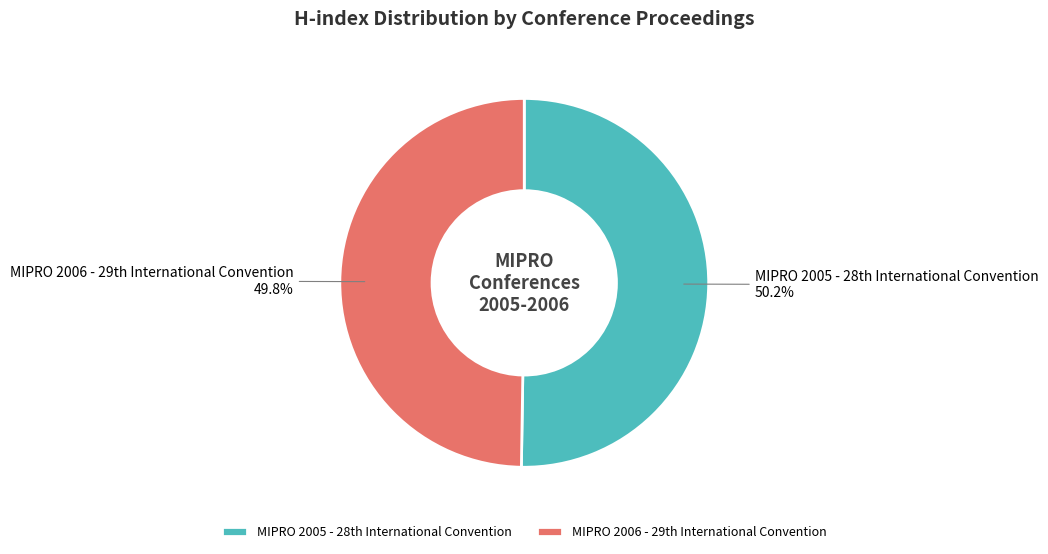

Is there a majority slice in this chart?

Yes